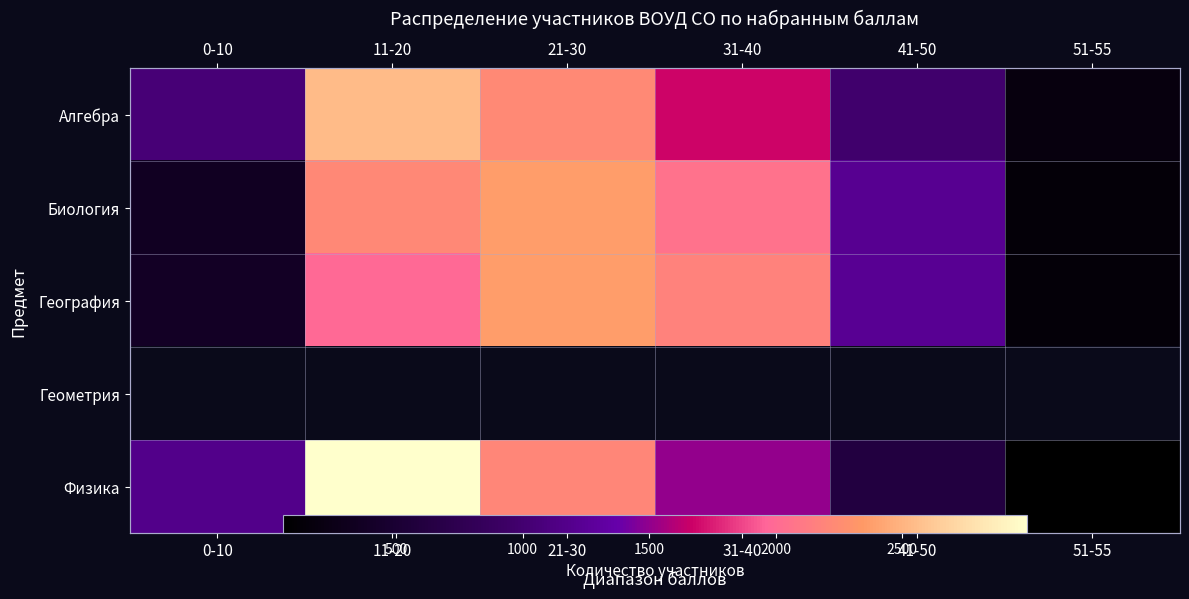

What is the spread (max minus min) of values at 51-55?

129.0